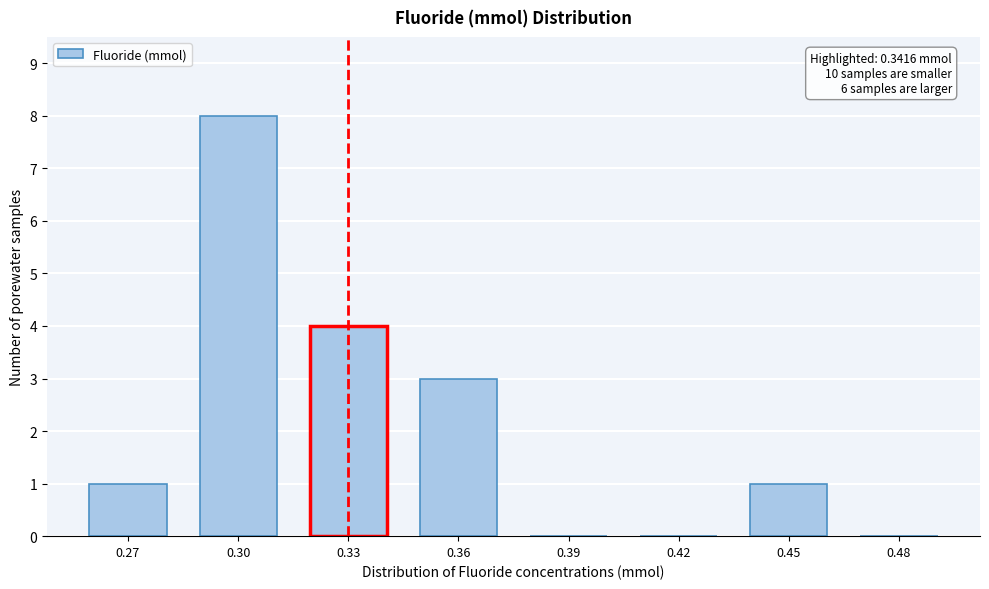

Reading right to left, transcribe all the data shown in this chart.

0.48=0	0.45=1	0.42=0	0.39=0	0.36=3	0.33=4	0.30=8	0.27=1